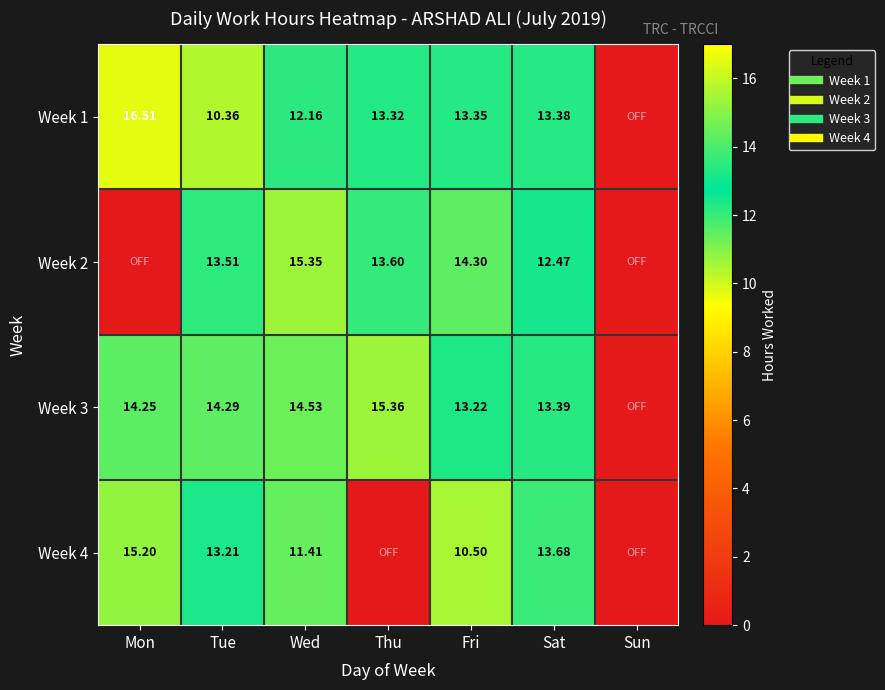

Is it true that Week 2 equals -10.5 at Sun?

False